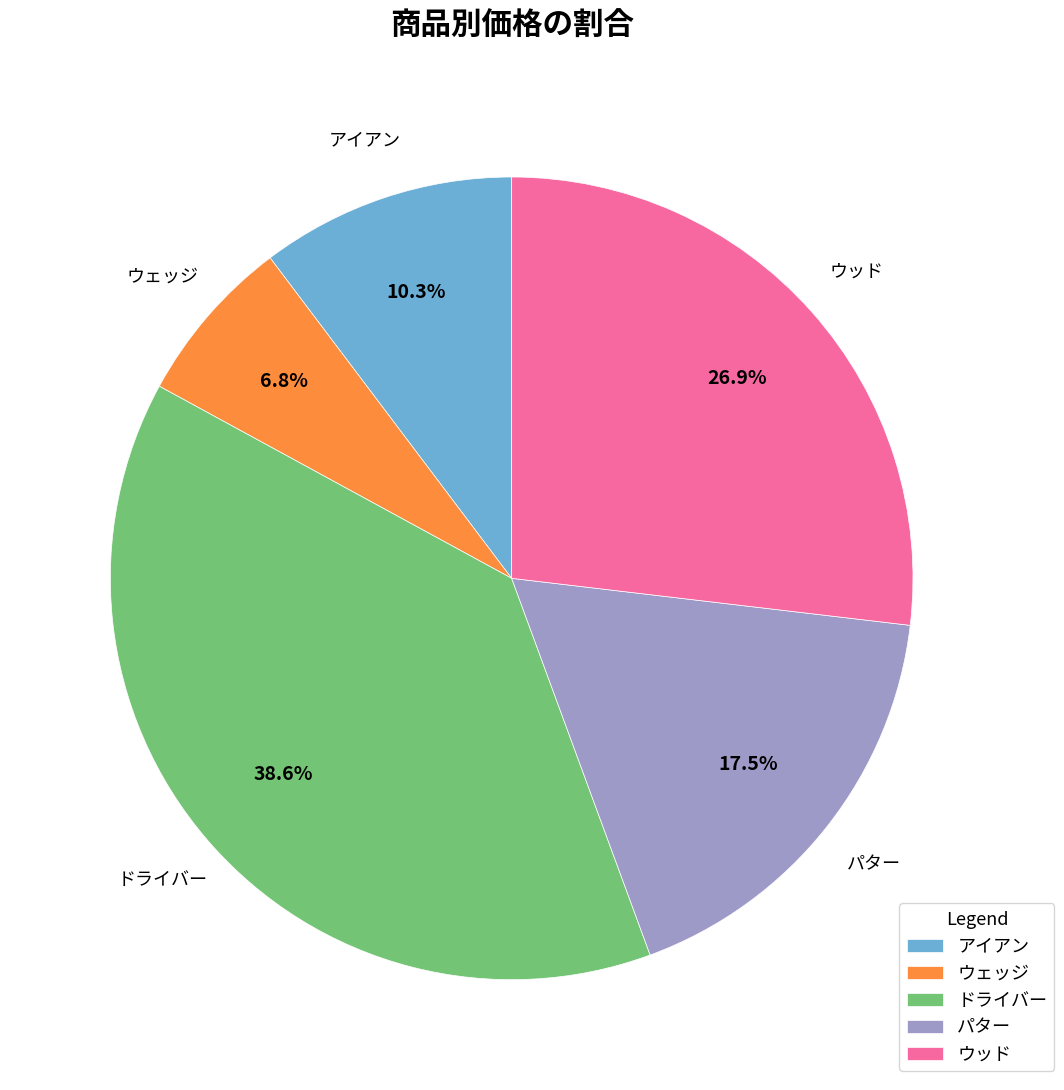

Approximately how many times larger is the value at アイアン compared to ウェッジ?

1.5